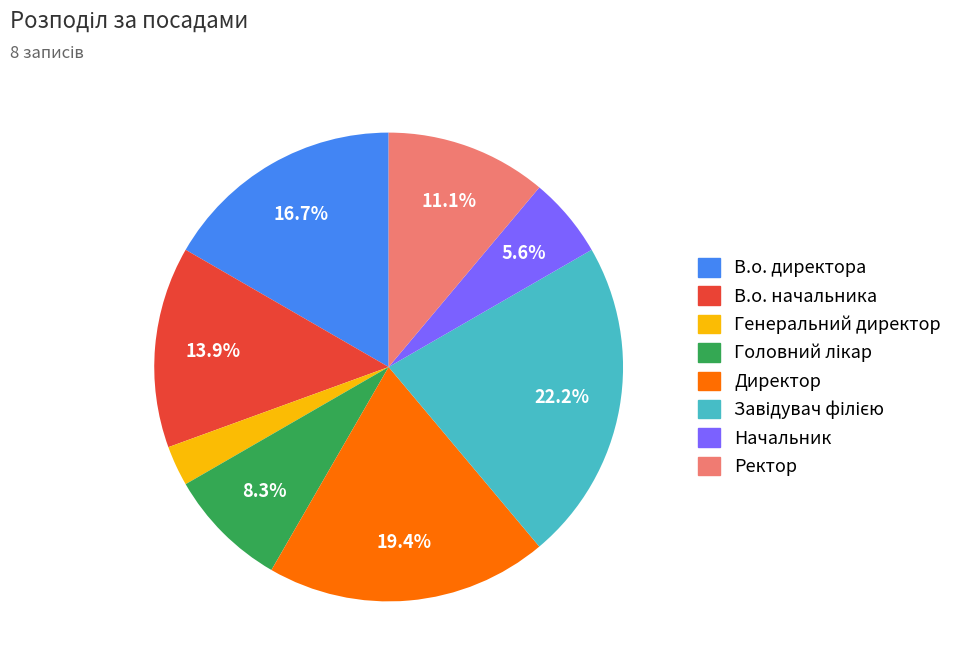

True or false: Директор accounts for 6% of the total.

False